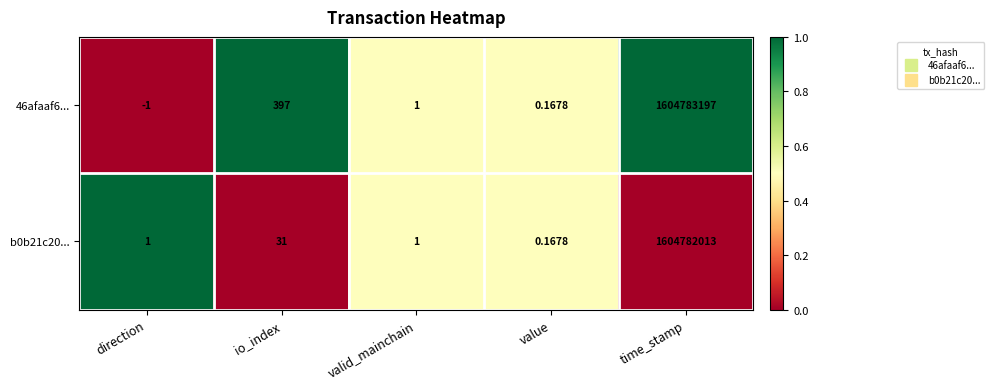

At which category does the chart reach its peak across all series?

time_stamp